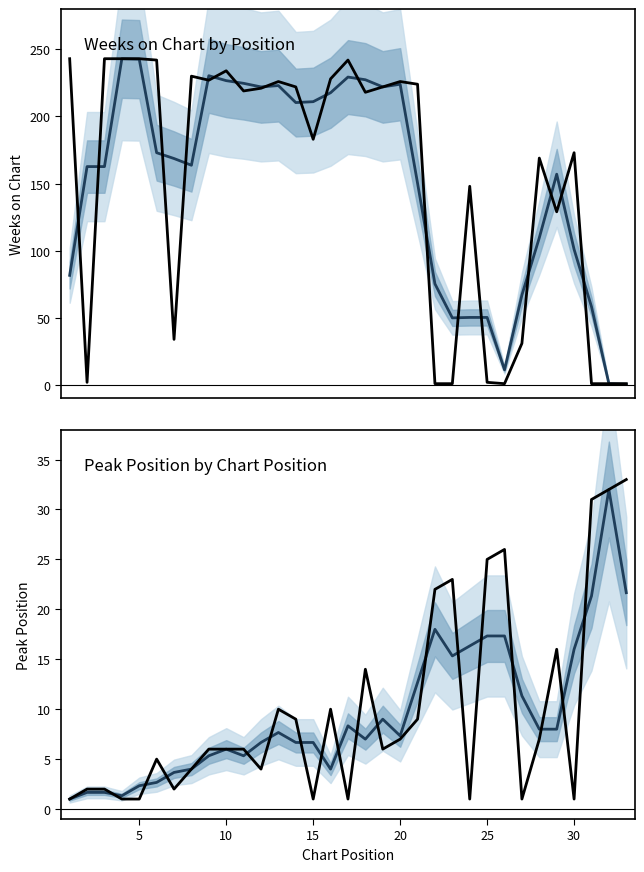

How many times do Weeks on Chart and Weeks on Chart (smoothed) cross each other?

18